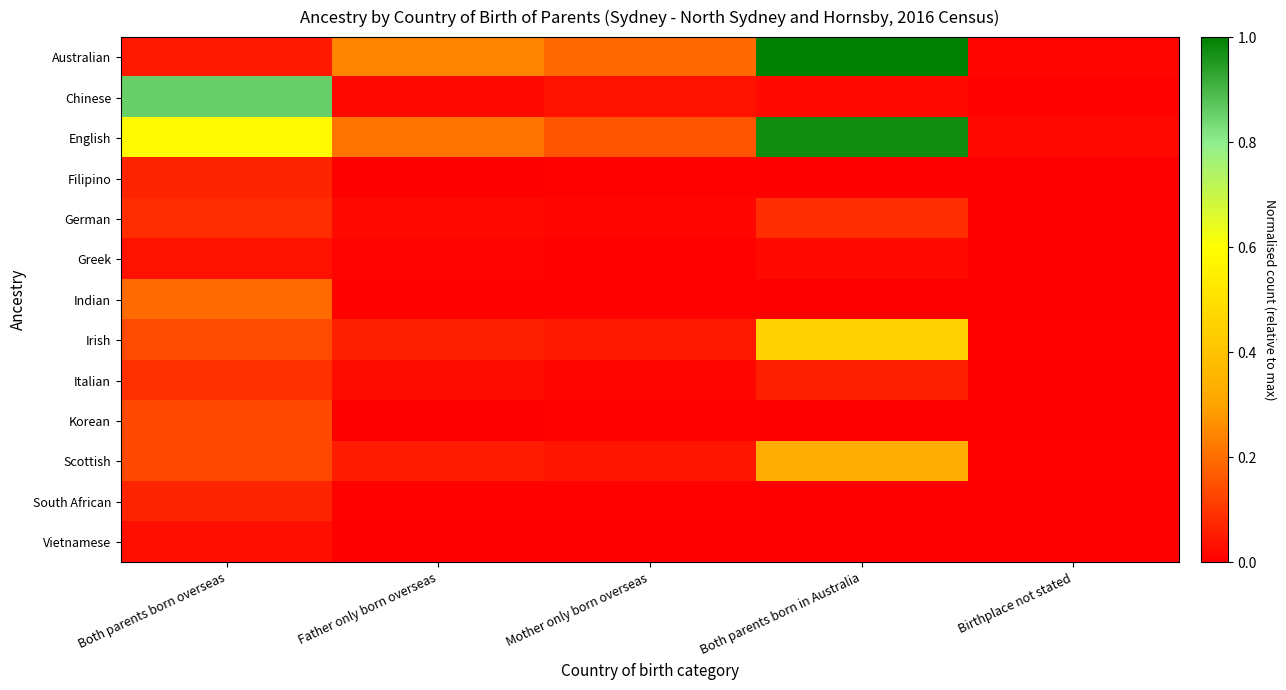

Rank the series by their maximum value, from lowest to highest.

Vietnamese, Greek, South African, Filipino, German, Italian, Korean, Indian, Scottish, Irish, Chinese, English, Australian